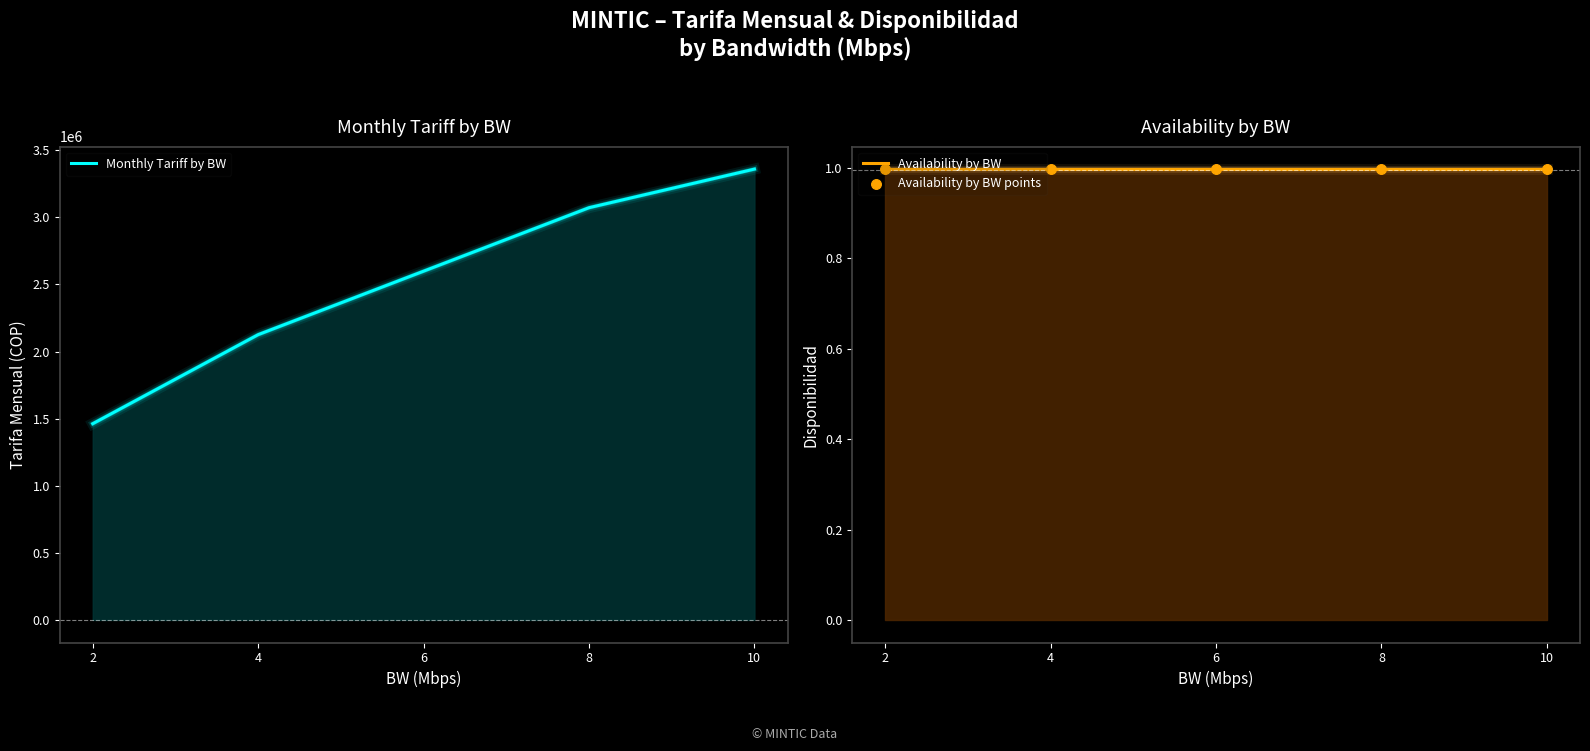

Which series contains the lowest Y value?

Availability by BW